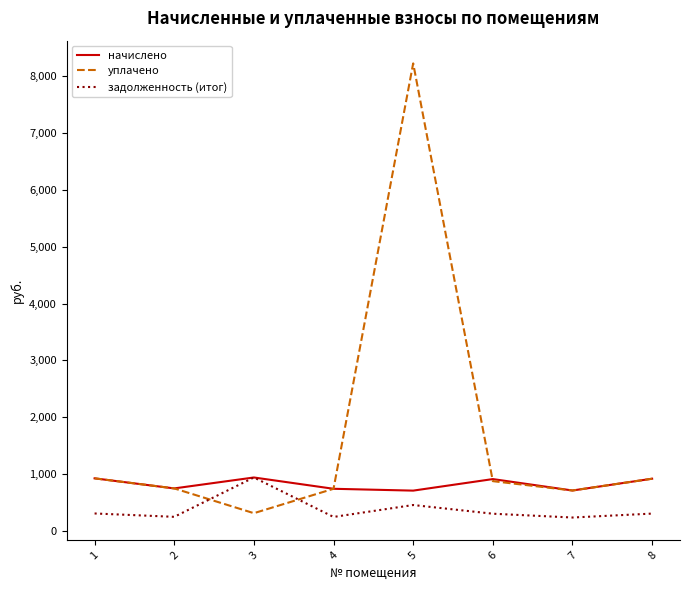

Rank the series by their average value, from highest to lowest.

уплачено, начислено, задолженность (итог)